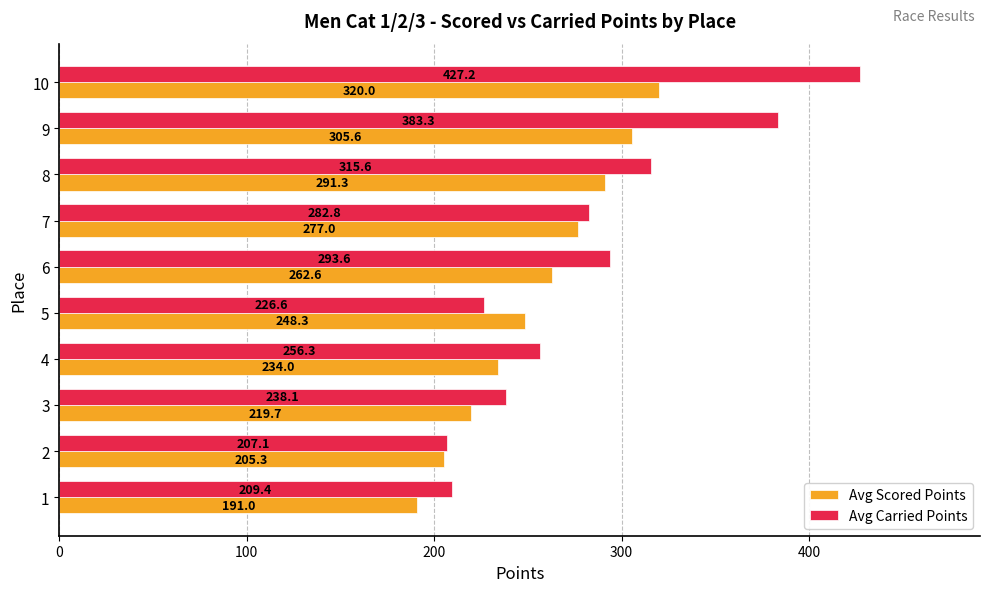

What is the difference between the maximum and second lowest values in the Avg Carried Points series?

217.8